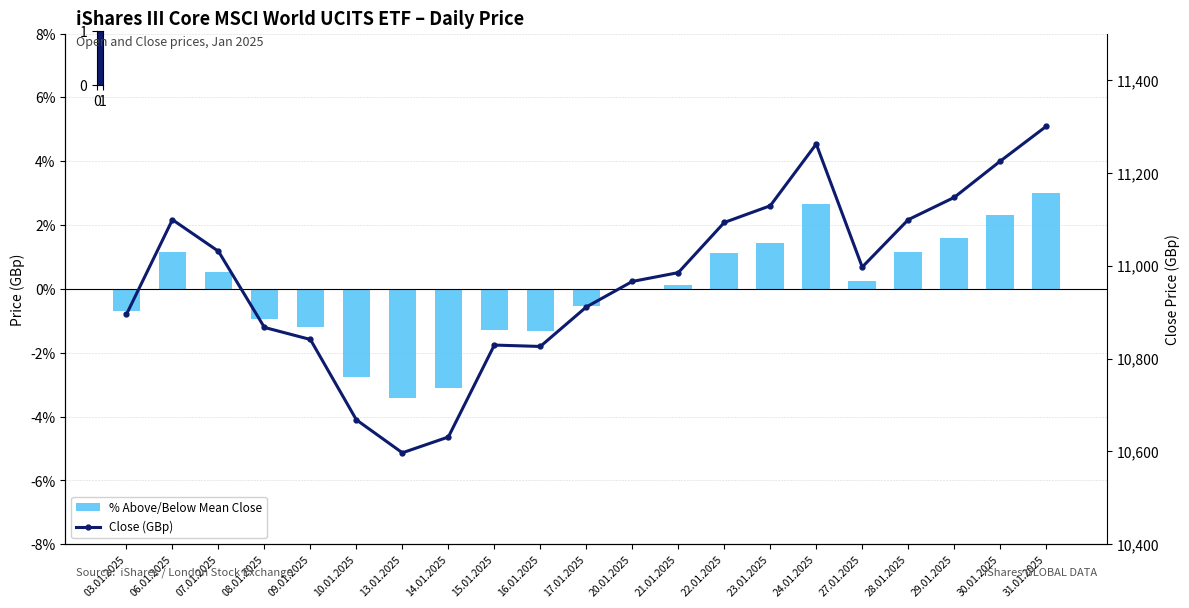

Which category has the highest value across all series?

31.01.2025